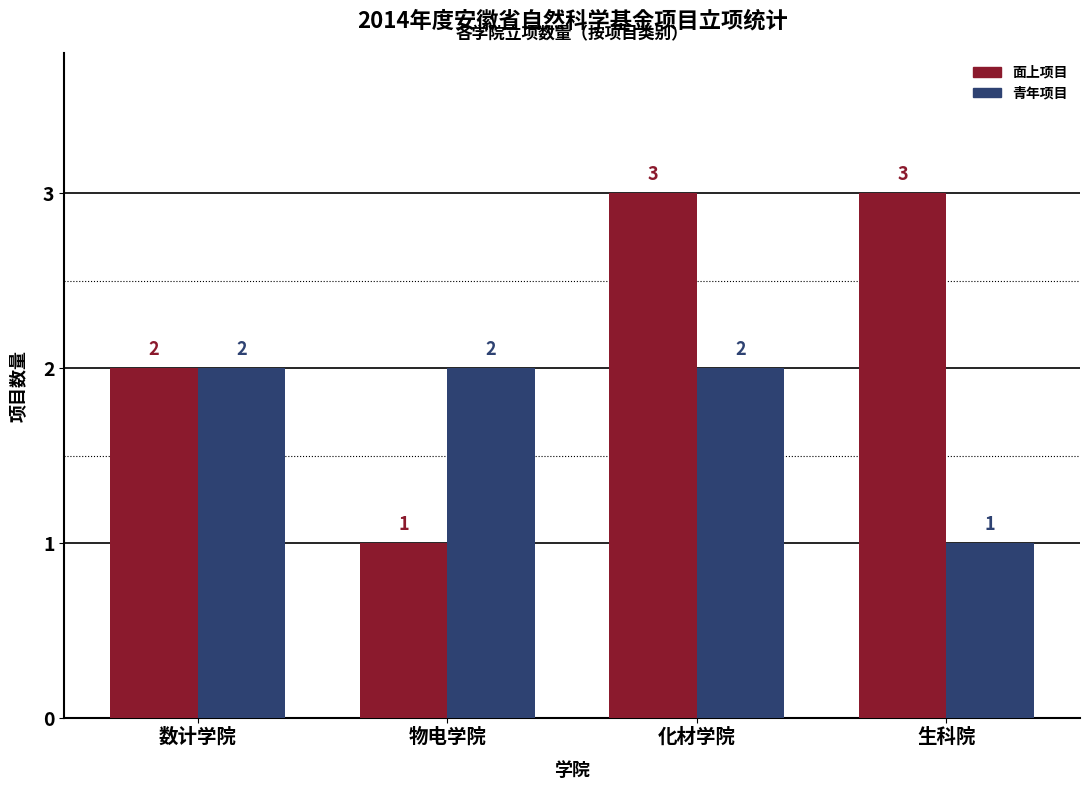

What are all the series names shown in the legend?

面上项目, 青年项目